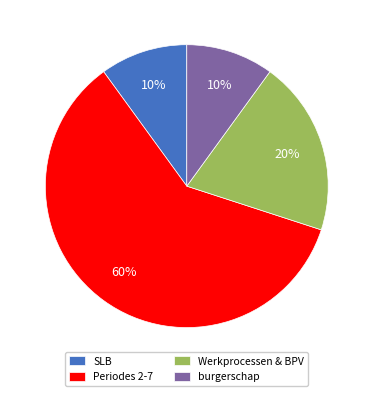

To the nearest percent, what portion does Periodes 2-7 represent?

60%